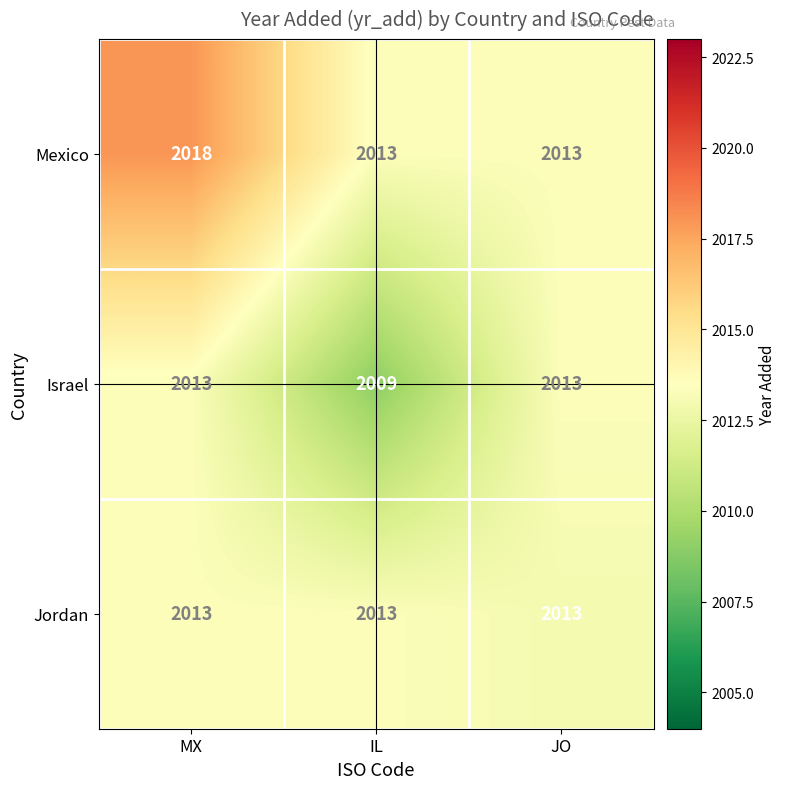

What is the total value across all series at JO?

6039